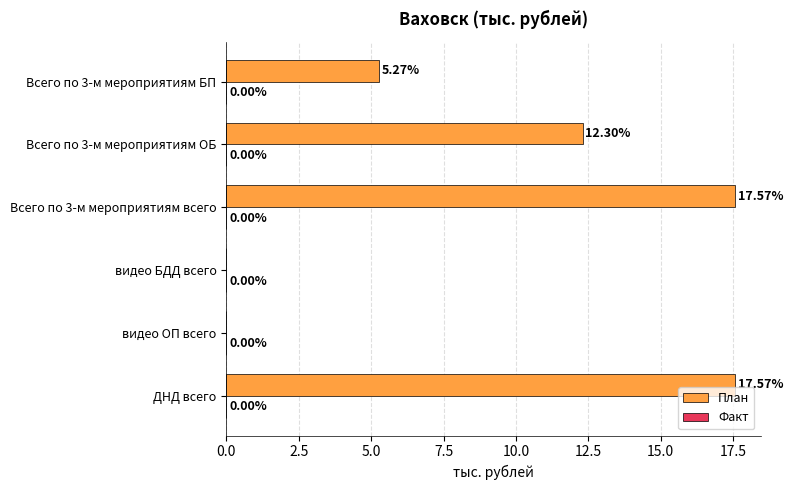

What is the sum of the values at видео БДД всего and Всего по 3-м мероприятиям всего?

17.6